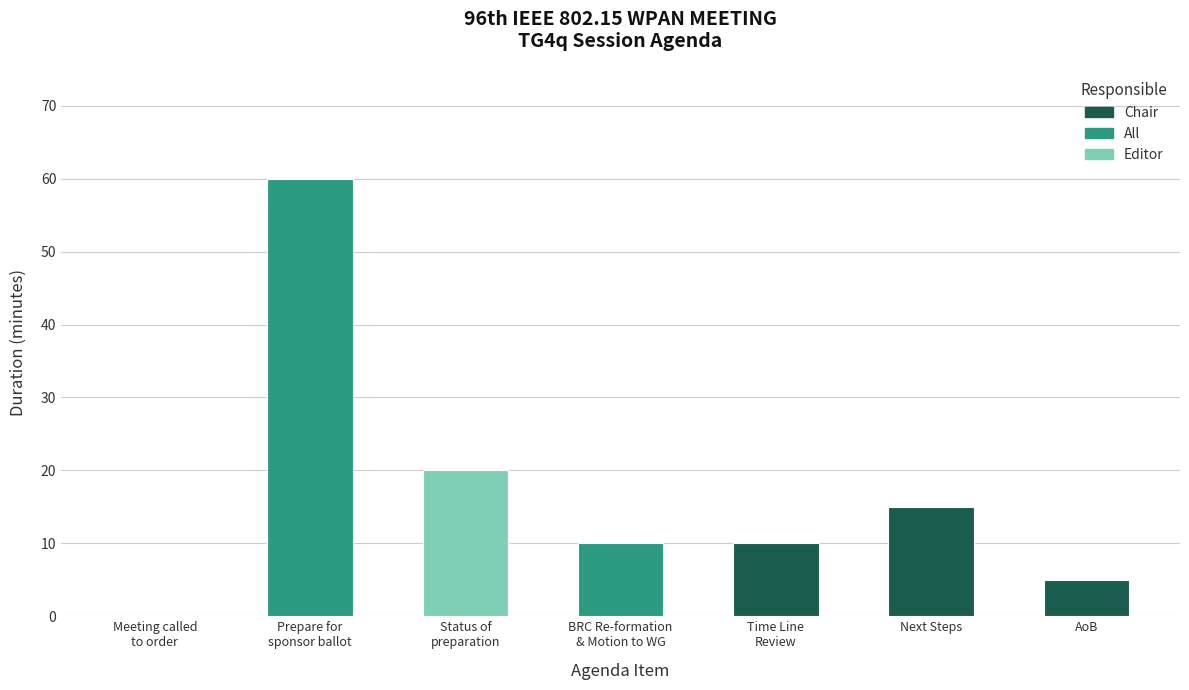

Which has a higher value, Meeting called to order/Patent policy or BRC Re-formation and Motion to WG?

BRC Re-formation and Motion to WG